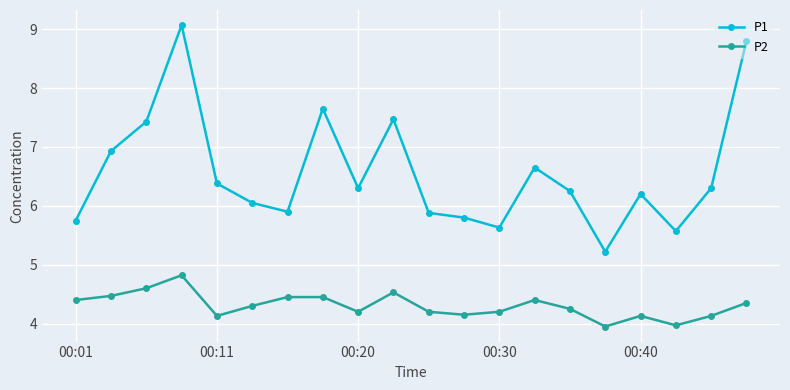

What is the value of the P2 point at the 11th from the left?

4.2